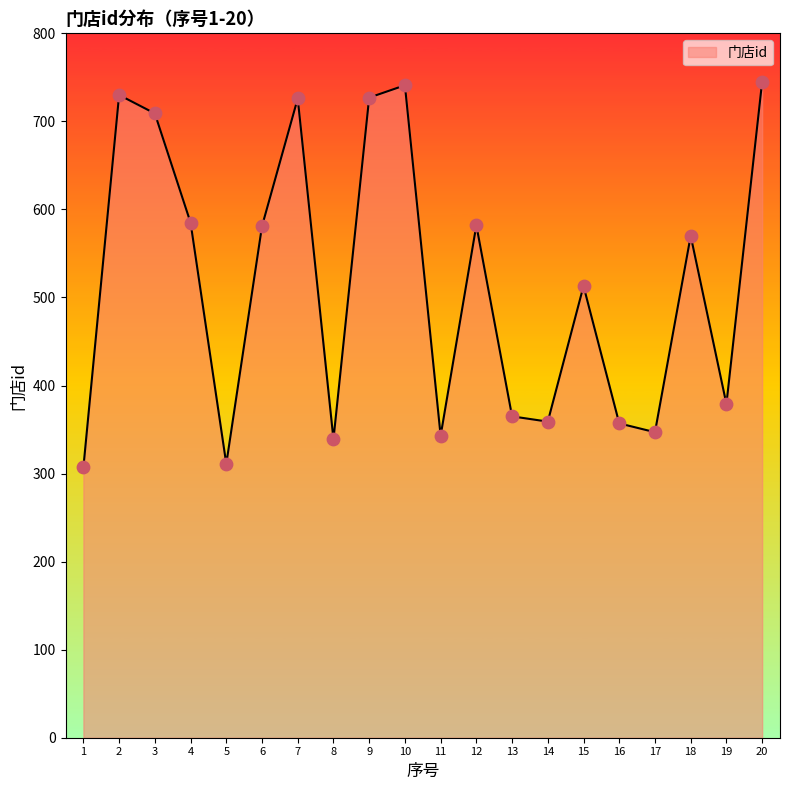

What is the ratio of the value at 5 to the value at 8?

0.9